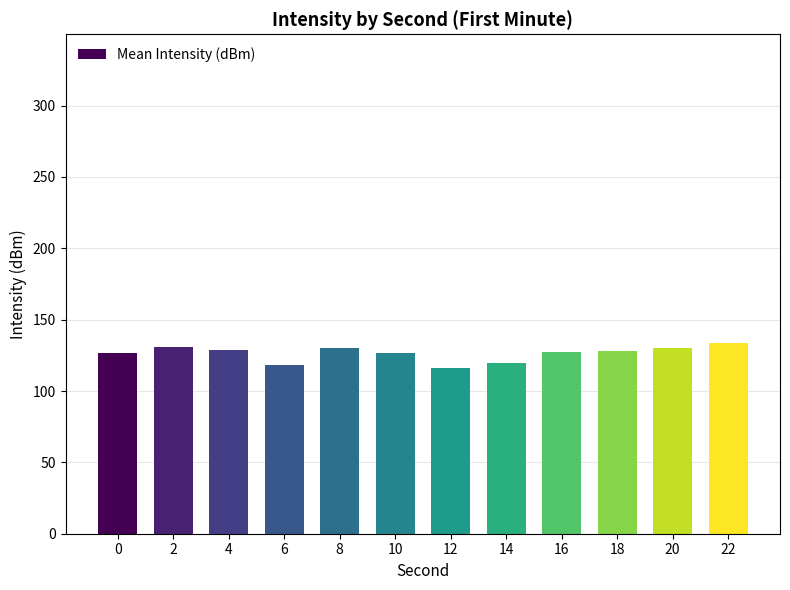

The chart shows a value of 40.1 at 14. True or false?

False